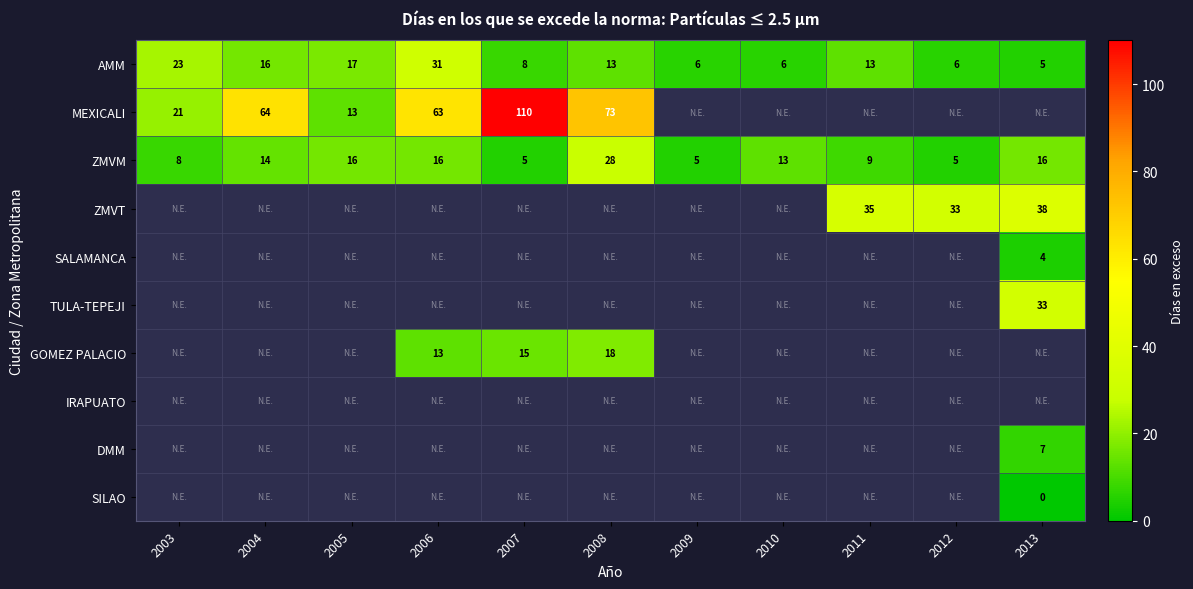

What is the spread (max minus min) of values at 2011?

26.0